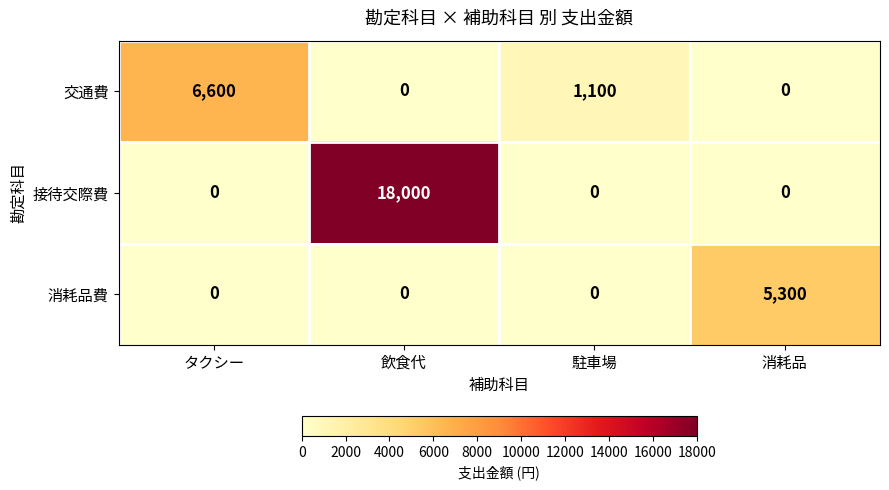

Where is 交通費 nearest to the value 3300?

駐車場